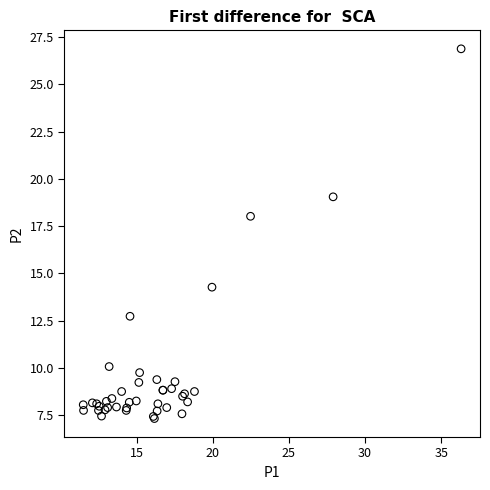

What Y value in the scatter plot is closest to 17?

18.0